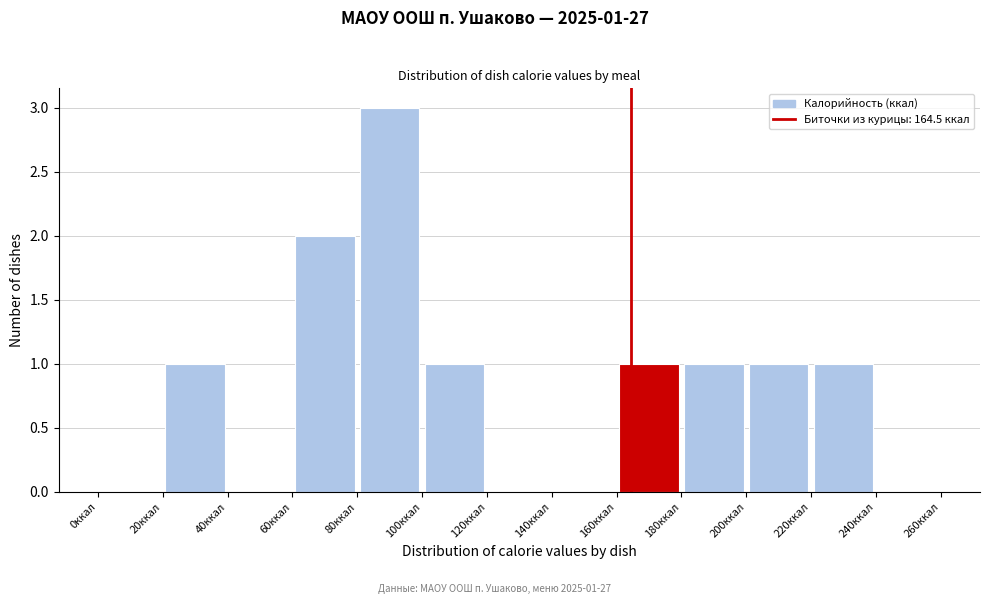

Over which range of the x-axis is the bar tallest?

80 to 100